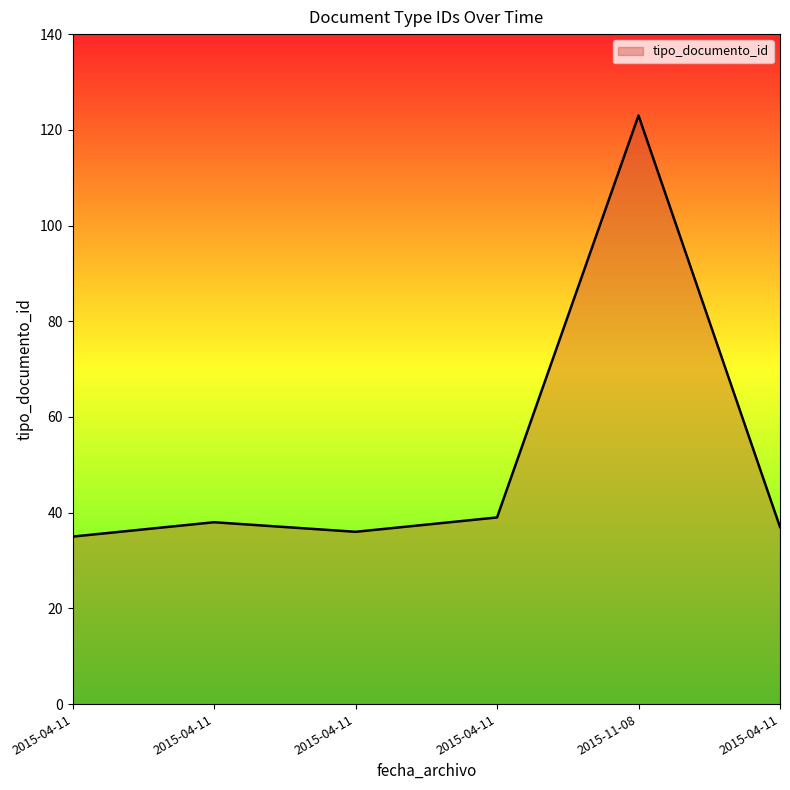

The chart shows a value of 123 at 2015-11-08. True or false?

True